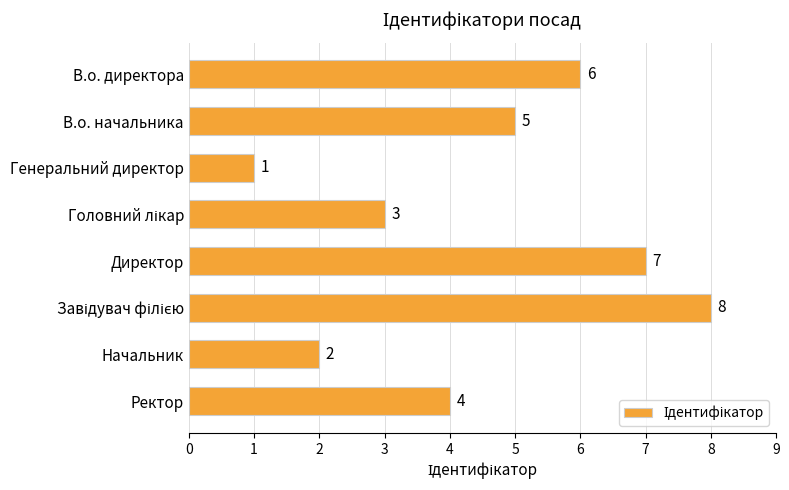

What is the difference between the second highest and second lowest values?

5